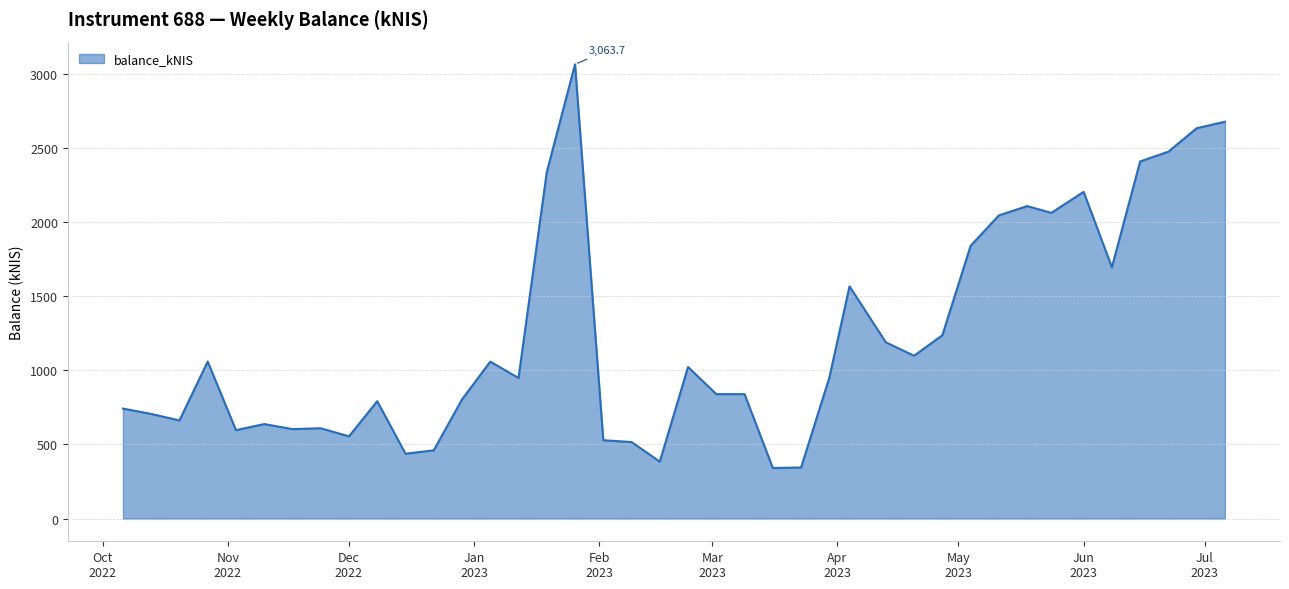

What is the smallest value displayed?

341.1